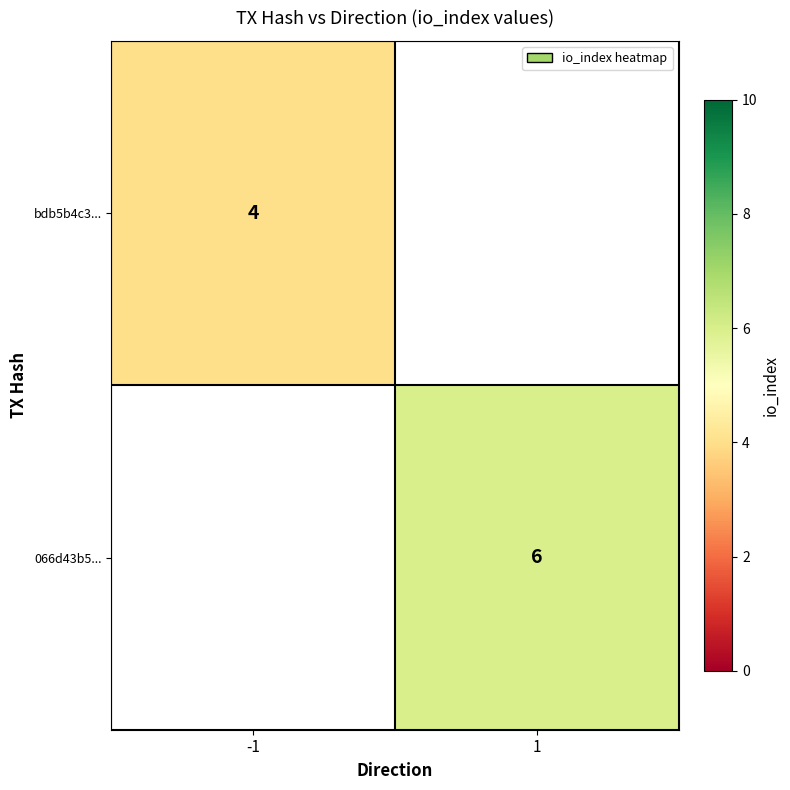

Is it true that 066d43b5... equals 9 at 1?

False